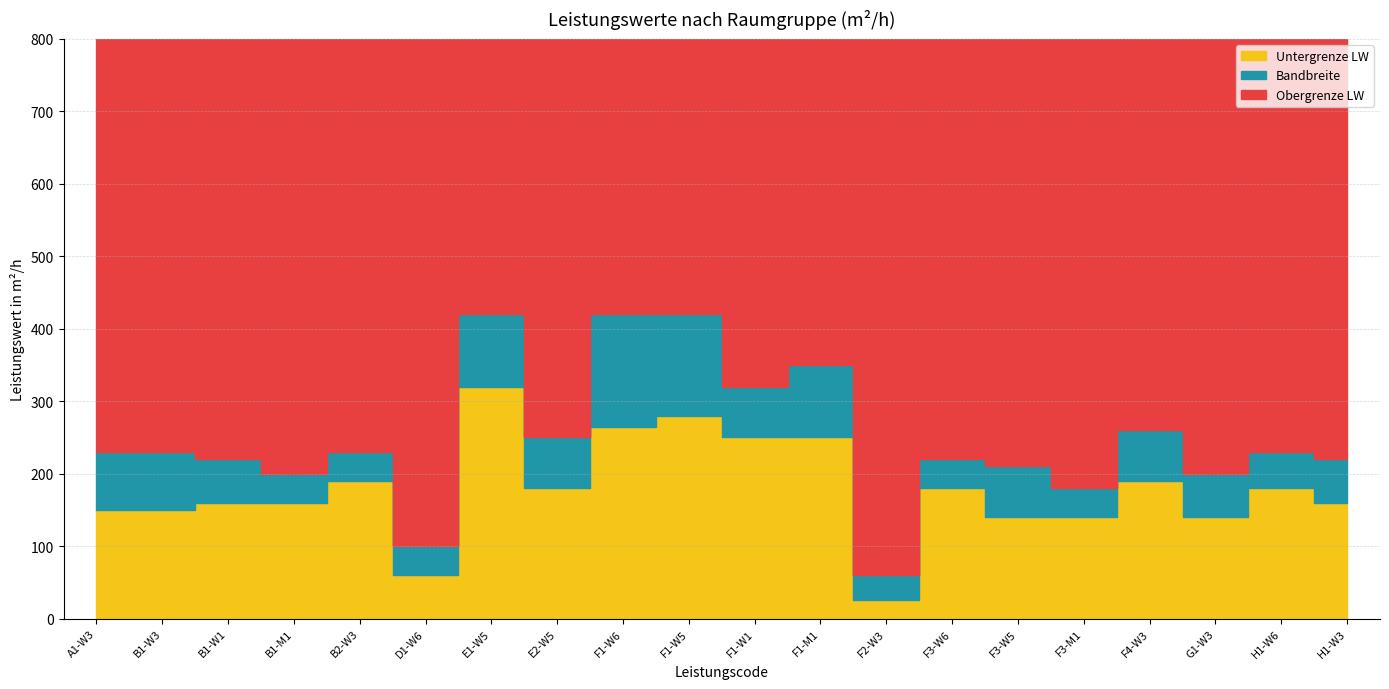

What is the difference between the Obergrenze LW values at A1-W3 and F2-W3?

170